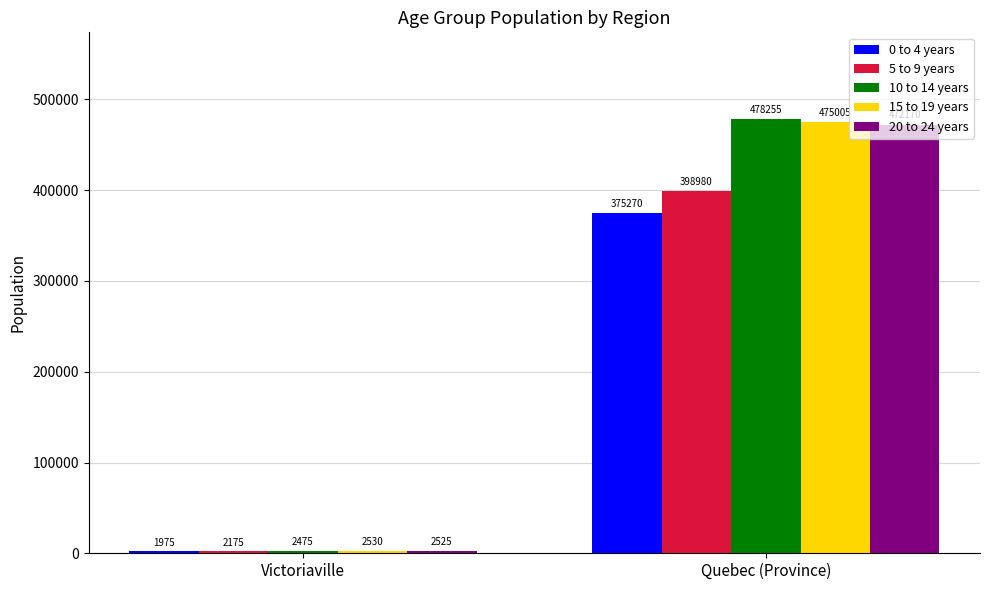

Reading left to right, what are all the values shown in this chart?

0 to 4 years: 1975	375270
5 to 9 years: 2175	398980
10 to 14 years: 2475	478255
15 to 19 years: 2530	475005
20 to 24 years: 2525	472170